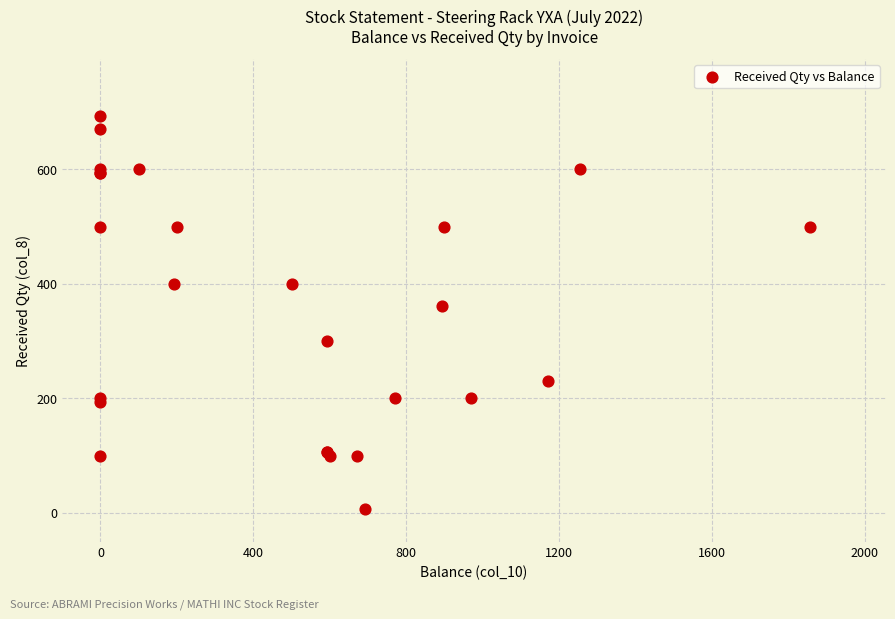

What Y value in the scatter plot is closest to 350?

362